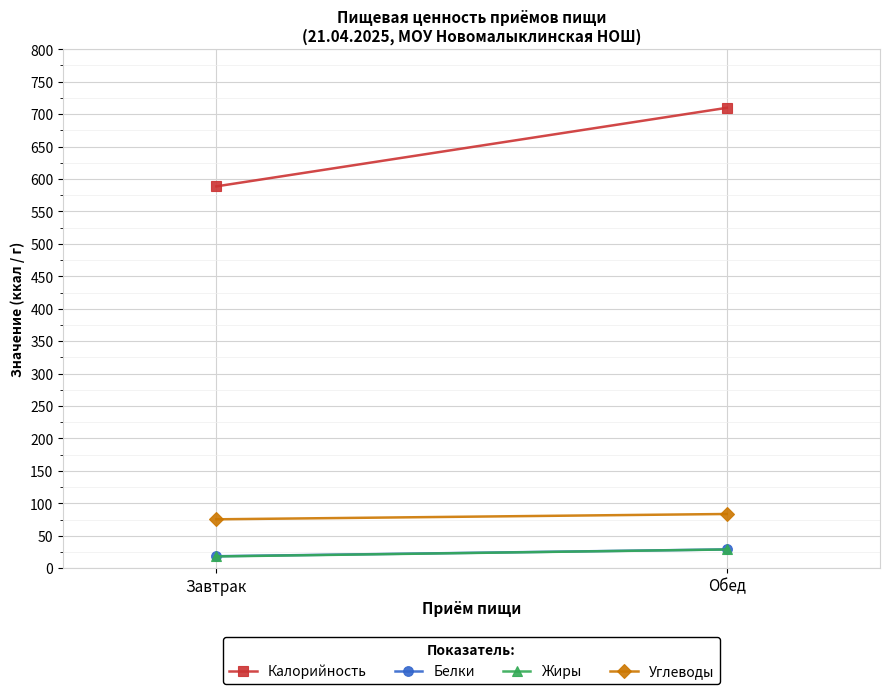

The Углеводы series shows 145.6 at Обед. True or false?

False